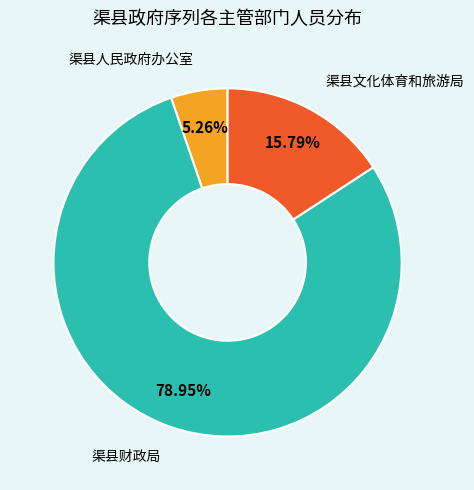

Is there any slice that represents more than half of the pie?

Yes